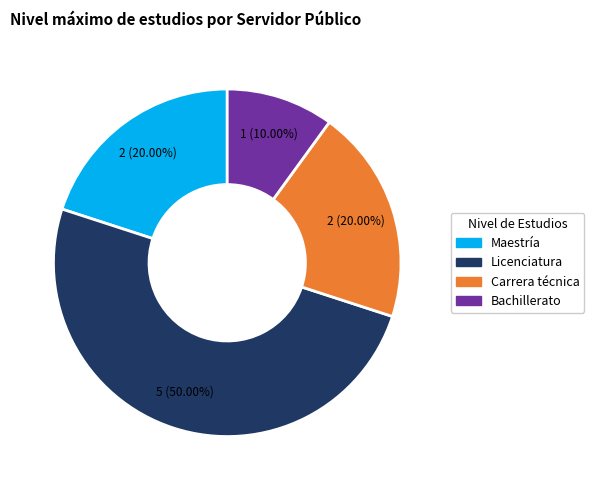

Approximately how many times larger is the value at Maestría compared to Bachillerato?

2.0